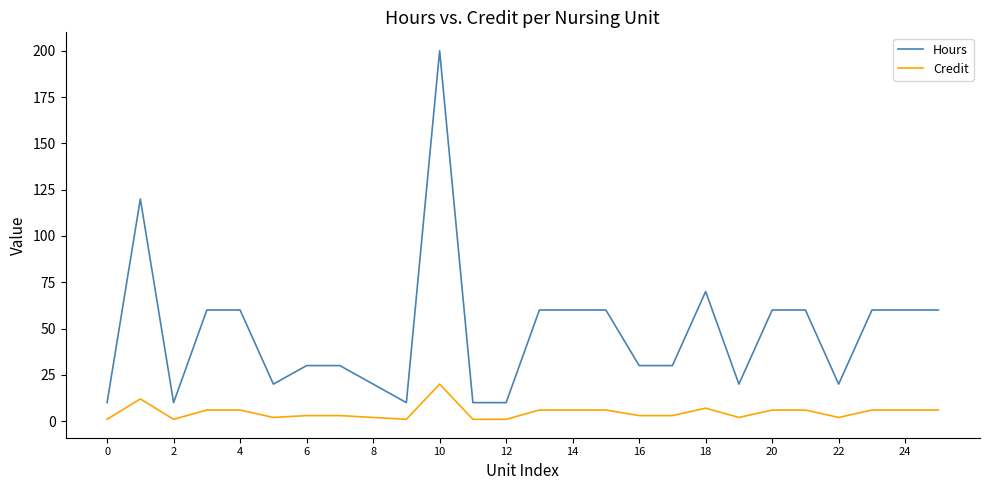

How many series are shown in this chart?

2